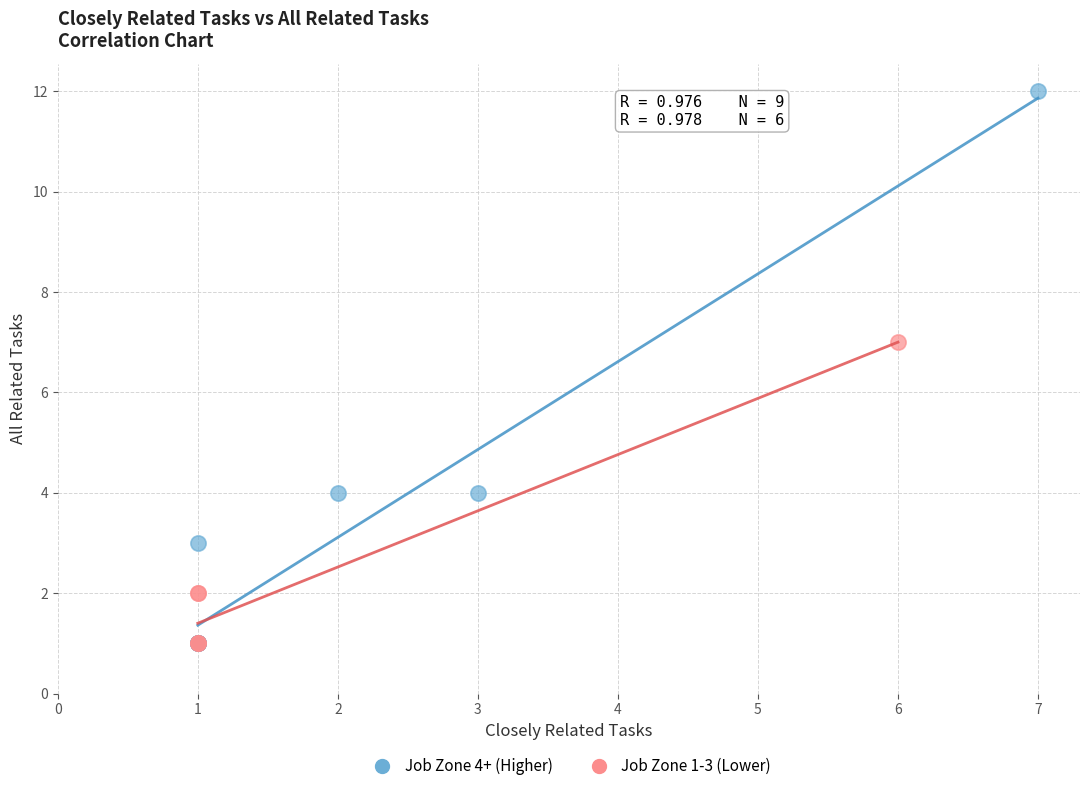

Which series has the largest Y range (max minus min)?

Job Zone 4+ (Higher)